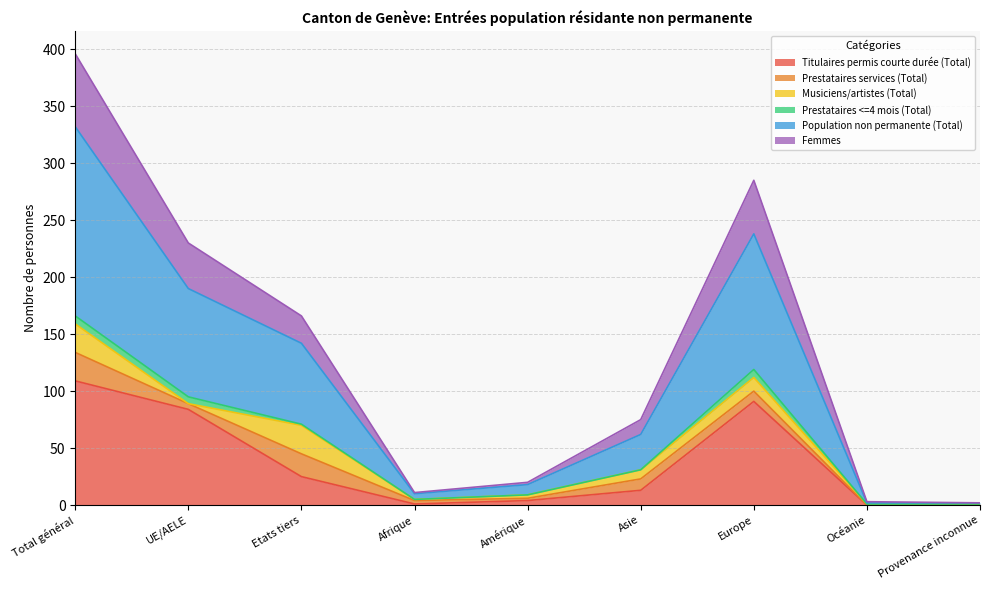

What is the total value across all series at Provenance inconnue?

2